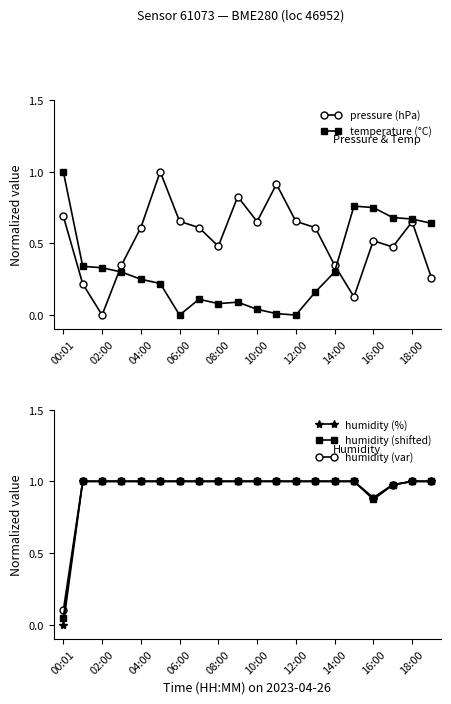

Is this an area chart (filled region under the line)?

No